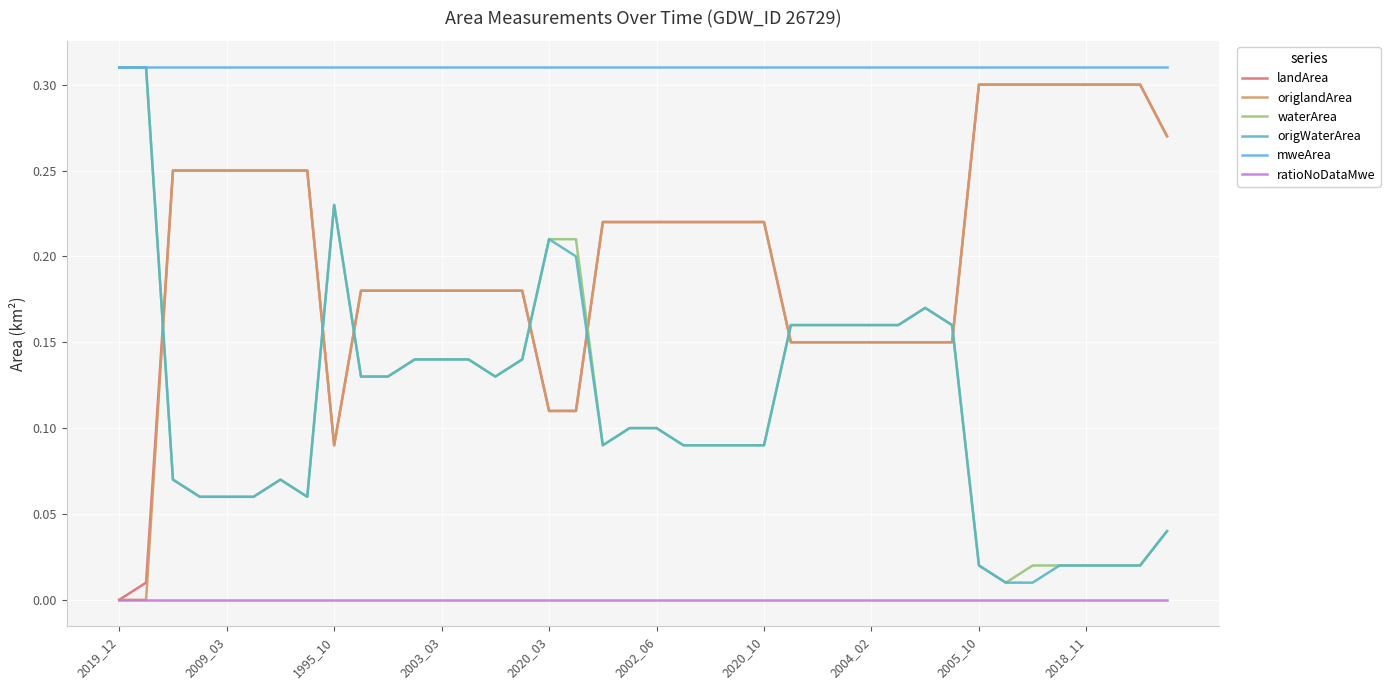

Which series ends up on top after the final intersection of origlandArea and waterArea?

origlandArea